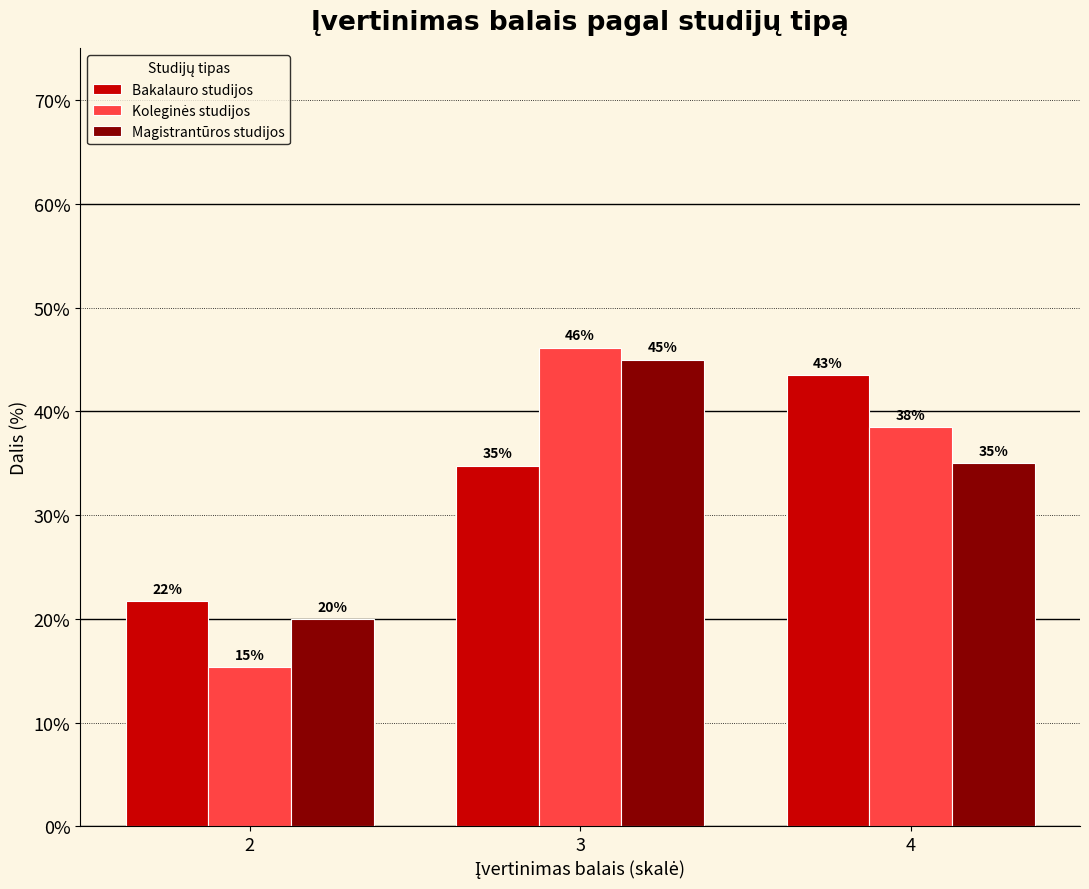

Is it true that Magistrantūros studijos equals 35.0 at 4?

True